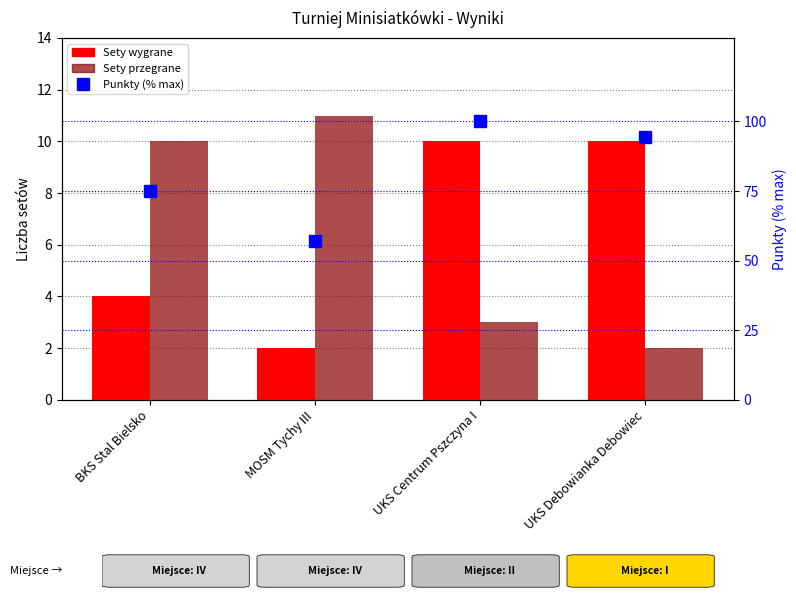

Count the number of categories in the chart.

4